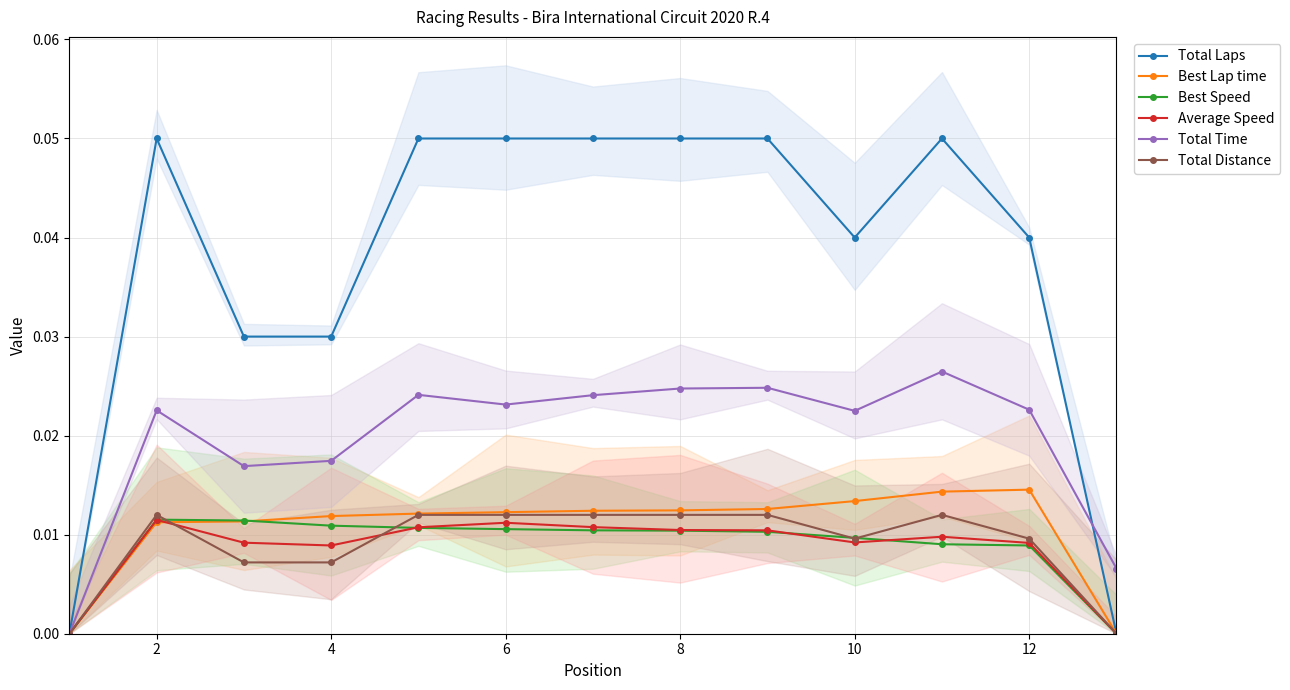

True or false: Best Speed and Total Laps intersect in this chart.

False